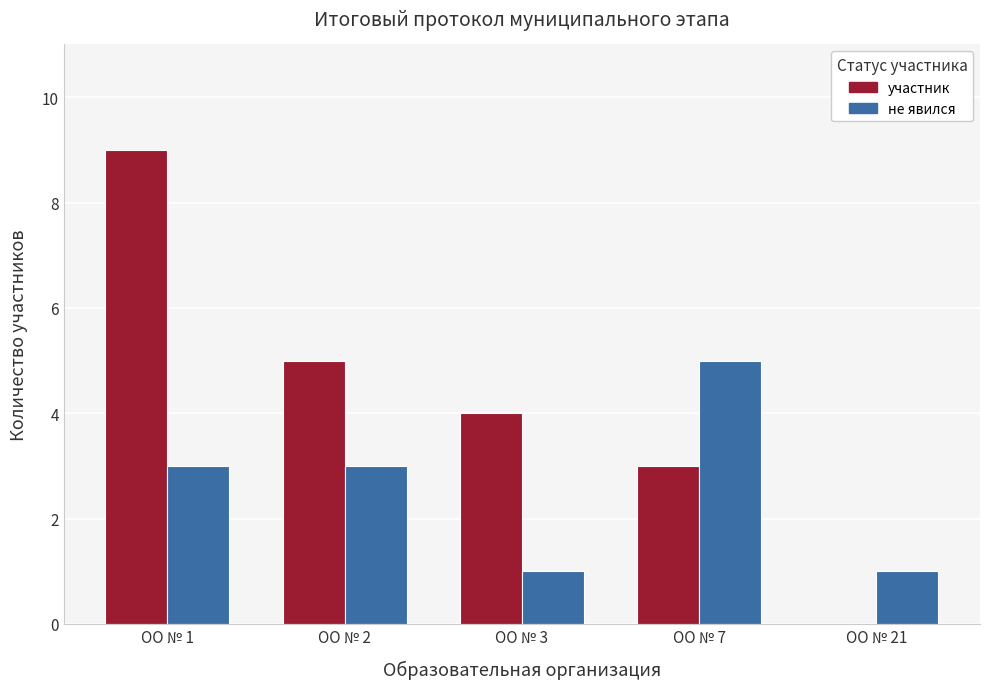

What are all the series names shown in the legend?

участник, не явился